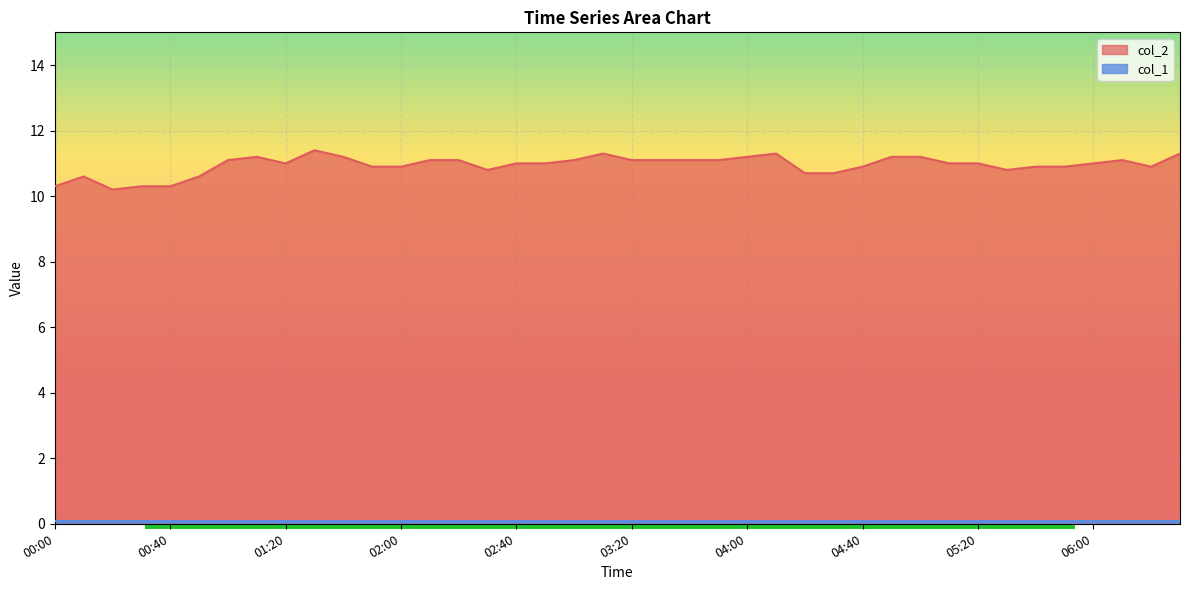

What is the change in value from 00:30 to 05:50?

+0.6